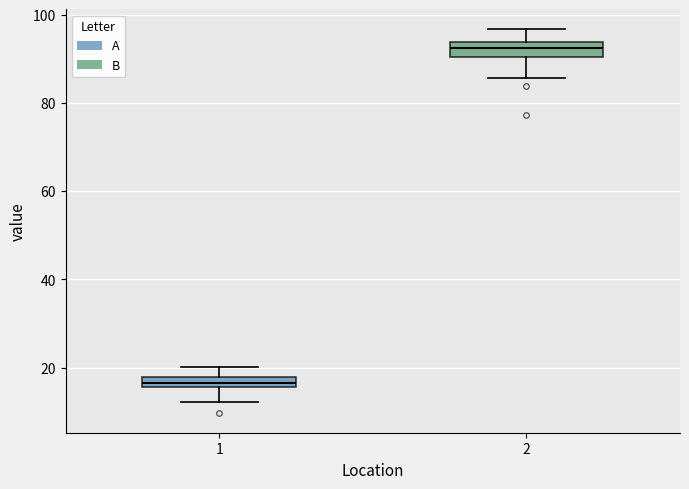

Which box's median line is the lowest?

1